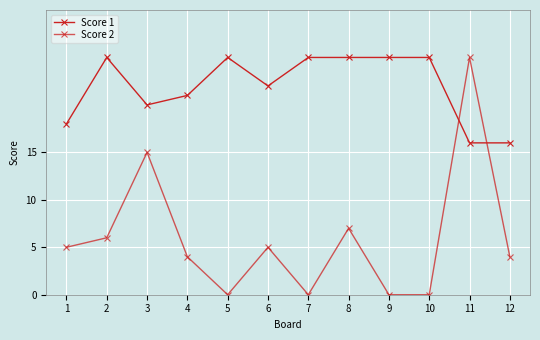

How many interior local peaks does the Score 1 series have?

2